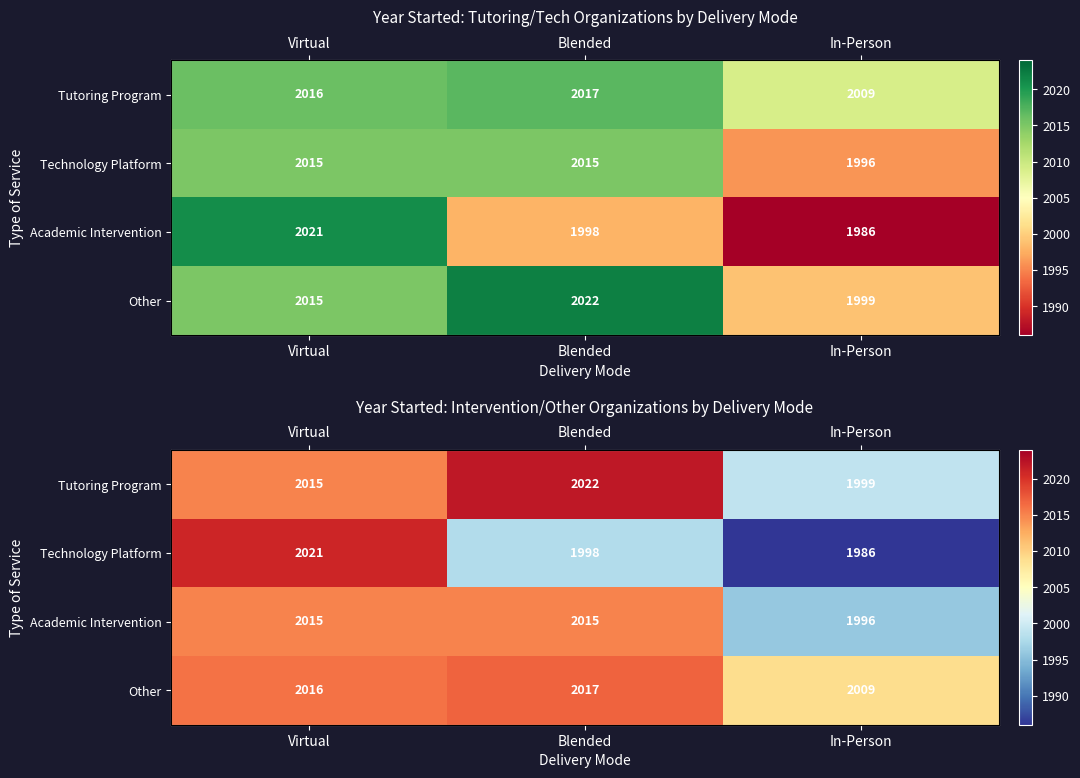

Count the Other values in the range 2009 to 2017.

3